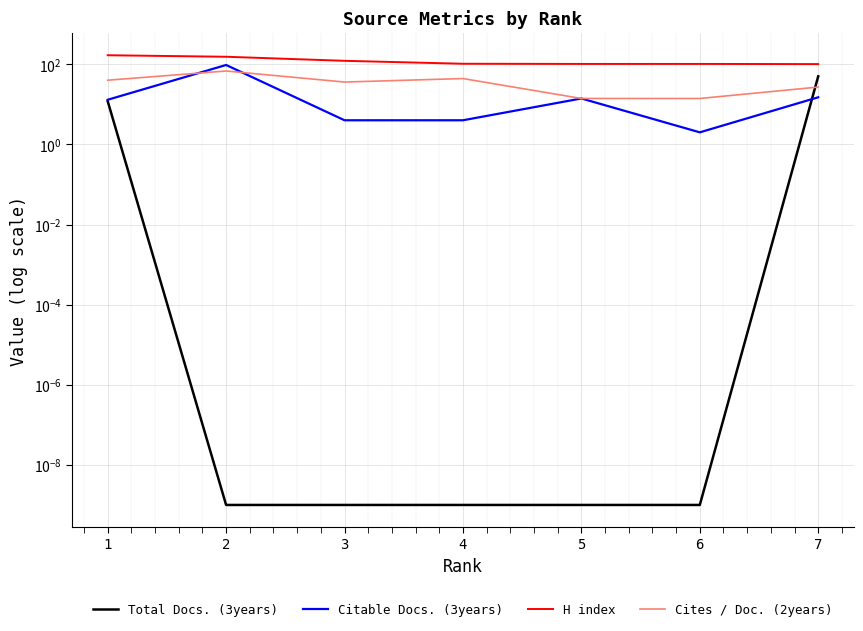

Reading right to left, extract all data points from this chart.

Total Docs. (3years): 50.0	0.0	0.0	0.0	0.0	0.0	12.0
Citable Docs. (3years): 15.0	2.0	14.0	4.0	4.0	96.0	13.0
H index: 101.0	102.0	102.0	103.0	122.0	154.0	168.0
Cites / Doc. (2years): 27.0	14.0	14.0	44.0	36.0	68.0	40.0